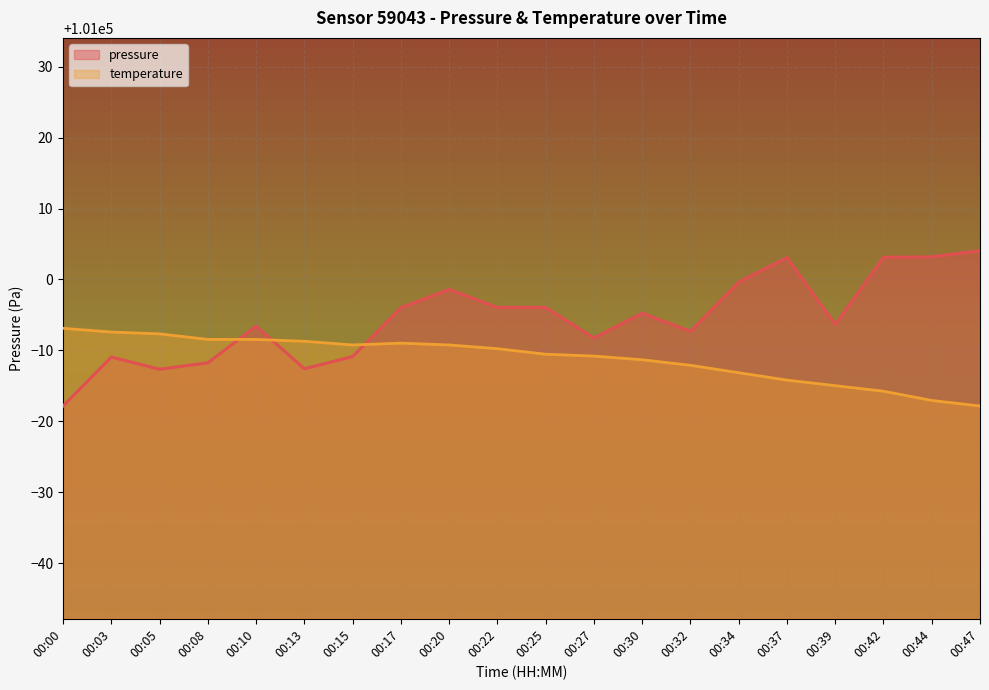

Which category has the lowest value in the pressure series?

00:00